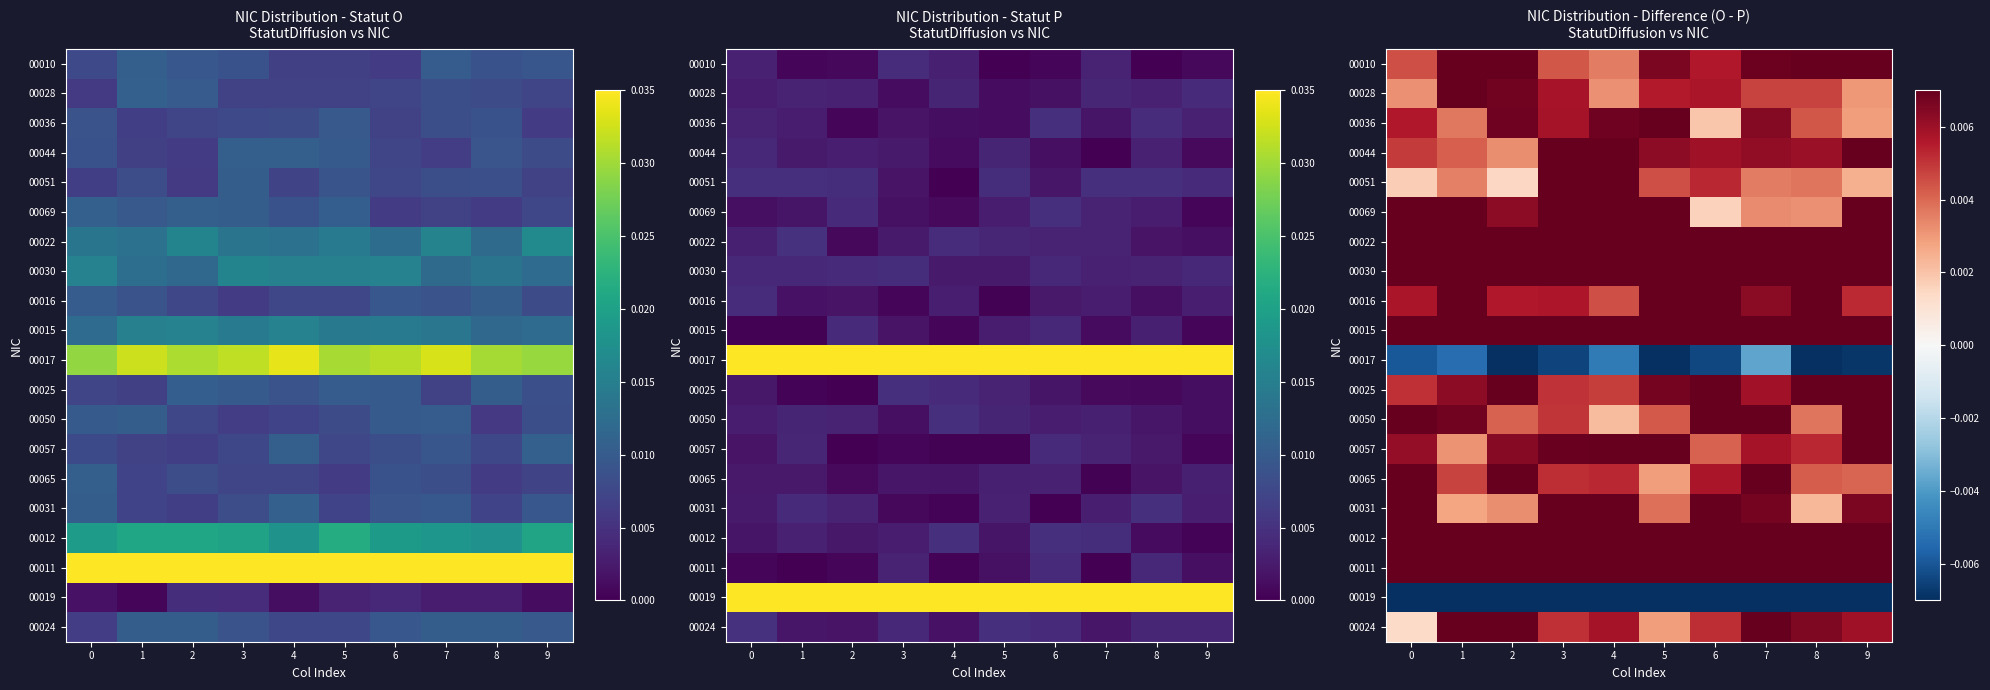

Which series has the largest total across all categories?

00011